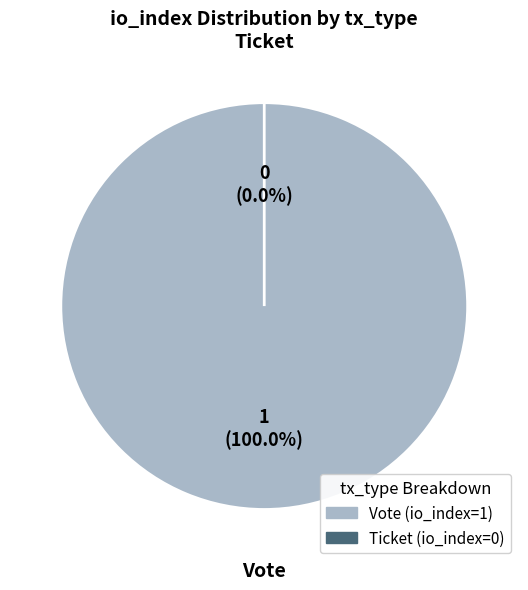

How many segments does this pie chart have?

2